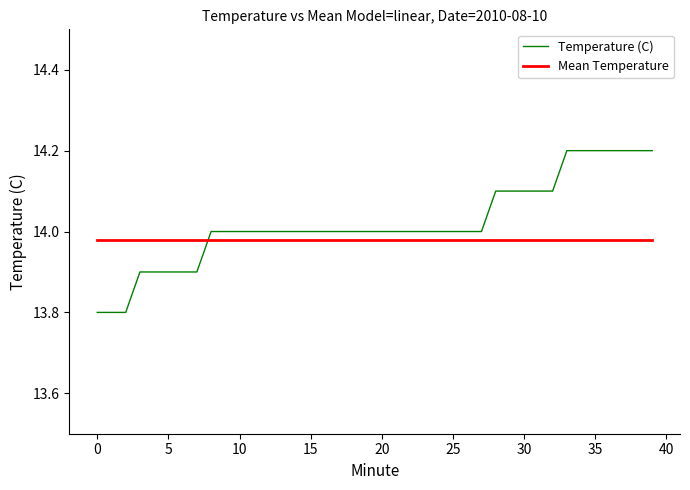

Rank the series by their maximum value, from highest to lowest.

Temperature (C), Mean Temperature